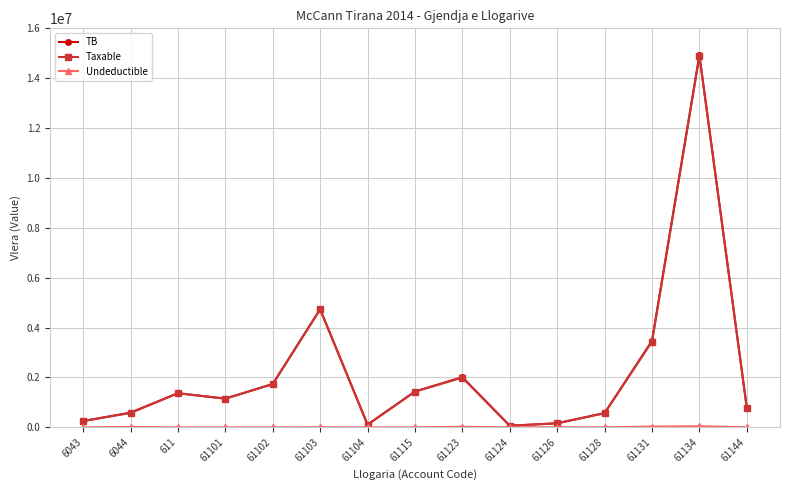

The Taxable series shows 6311752.7 at 61134. True or false?

False